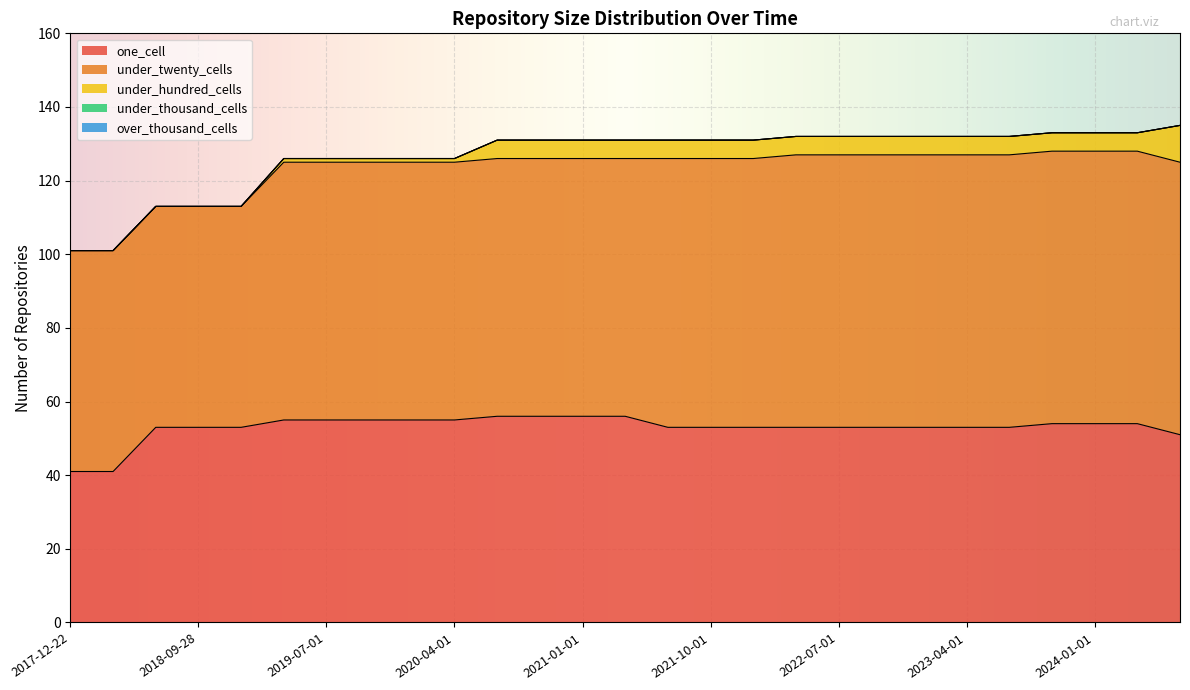

True or false: under_hundred_cells has a value of 5 at 2021-01-01.

True